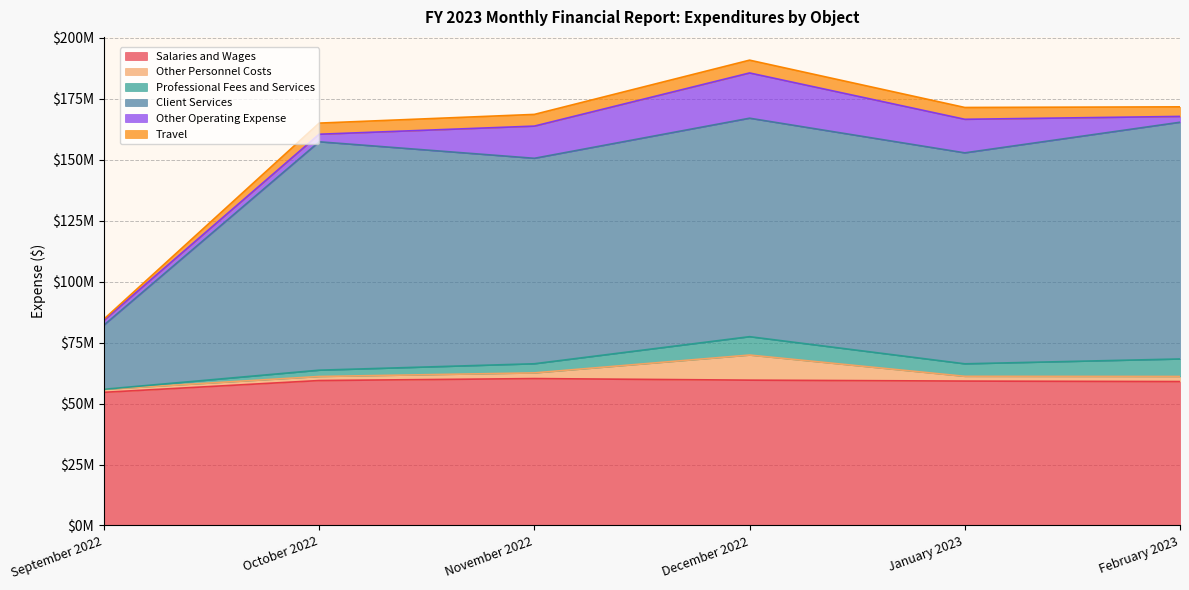

Reading right to left, transcribe all the data shown in this chart.

Salaries and Wages: February 2023=59018358.5	January 2023=59208839.7	December 2022=59591777.9	November 2022=60239986.3	October 2022=59433451.0	September 2022=54602695.0
Other Personnel Costs: February 2023=2084499.5	January 2023=1955547.6	December 2022=10295624.7	November 2022=2332712.2	October 2022=1660855.0	September 2022=1242942.0
Professional Fees and Services: February 2023=7168807.9	January 2023=5124529.4	December 2022=7527908.0	November 2022=3737904.7	October 2022=2582947.0	September 2022=0.0
Client Services: February 2023=97065398.1	January 2023=86499725.2	December 2022=89579717.4	November 2022=84245079.3	October 2022=93648667.0	September 2022=26334884.0
Other Operating Expense: February 2023=2394495.8	January 2023=13758768.6	December 2022=18558040.0	November 2022=13201528.0	October 2022=3099617.0	September 2022=1961010.0
Travel: February 2023=3929481.3	January 2023=4850886.6	December 2022=5248428.0	November 2022=4799910.3	October 2022=4564397.0	September 2022=483748.0